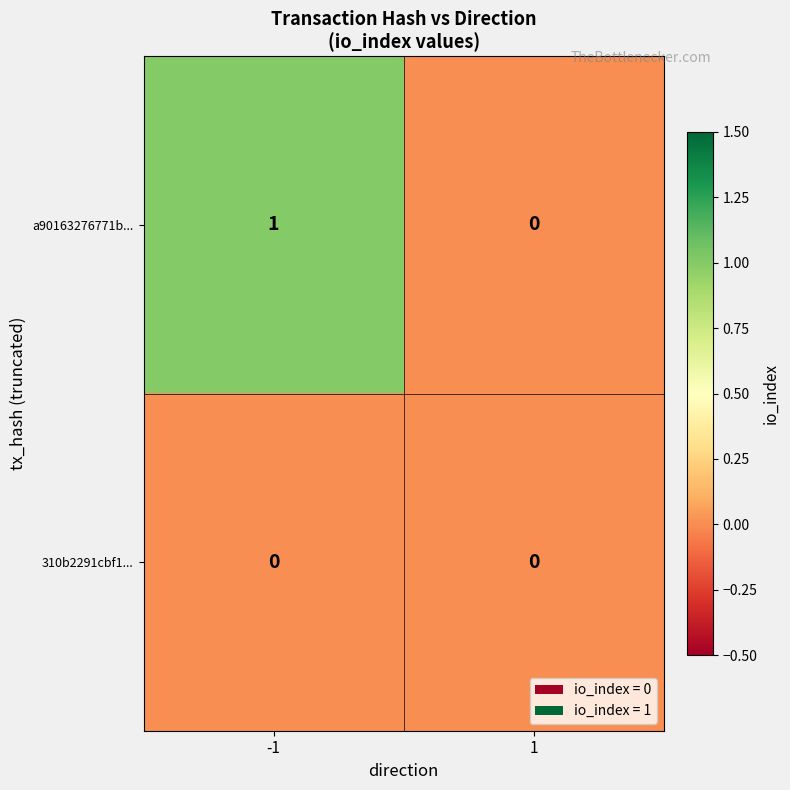

The value of 310b2291cbf1... at -1 is 0. True or false?

True